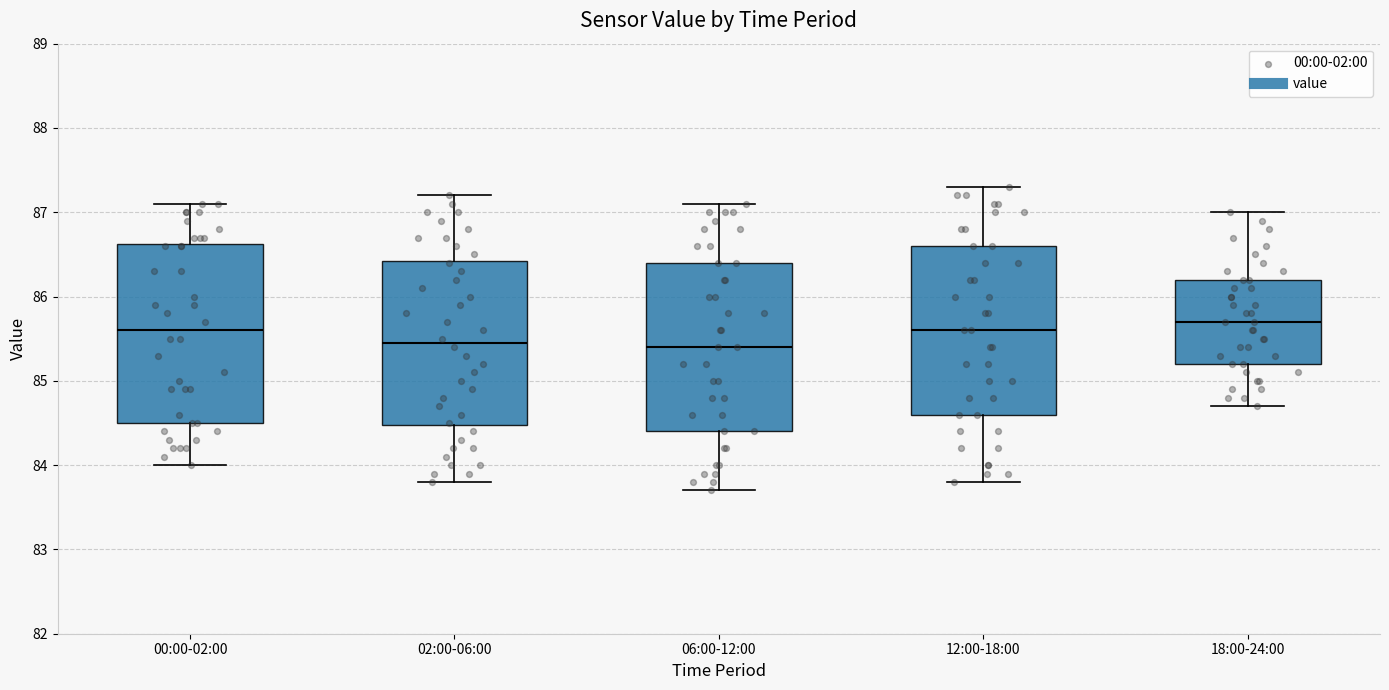

Where is the upper edge of the box for 18:00-24:00 on the y-axis? The values are not printed on the chart, so give them approximately, as read against the axis.

86.2